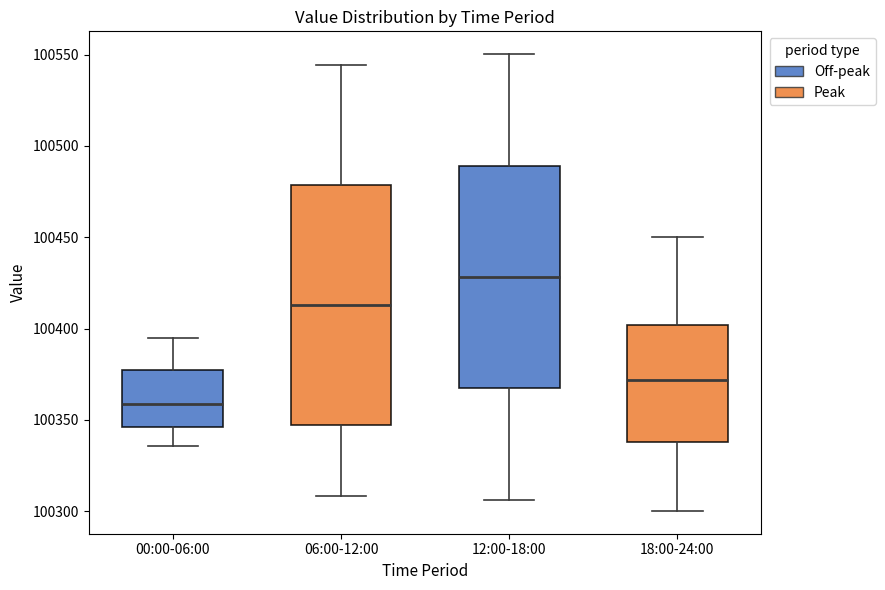

Reading left to right, transcribe this box plot: for each box, give where its median line is, the range the box spans, and where its two whiskers end, as read against the y-axis. The values are not printed on the chart, so give them approximately, as read against the axis.

00:00-06:00: median 100360, box 100345 to 100375, whiskers 100335 to 100395
06:00-12:00: median 100415, box 100345 to 100480, whiskers 100310 to 100545
12:00-18:00: median 100430, box 100365 to 100490, whiskers 100305 to 100550
18:00-24:00: median 100370, box 100340 to 100400, whiskers 100300 to 100450